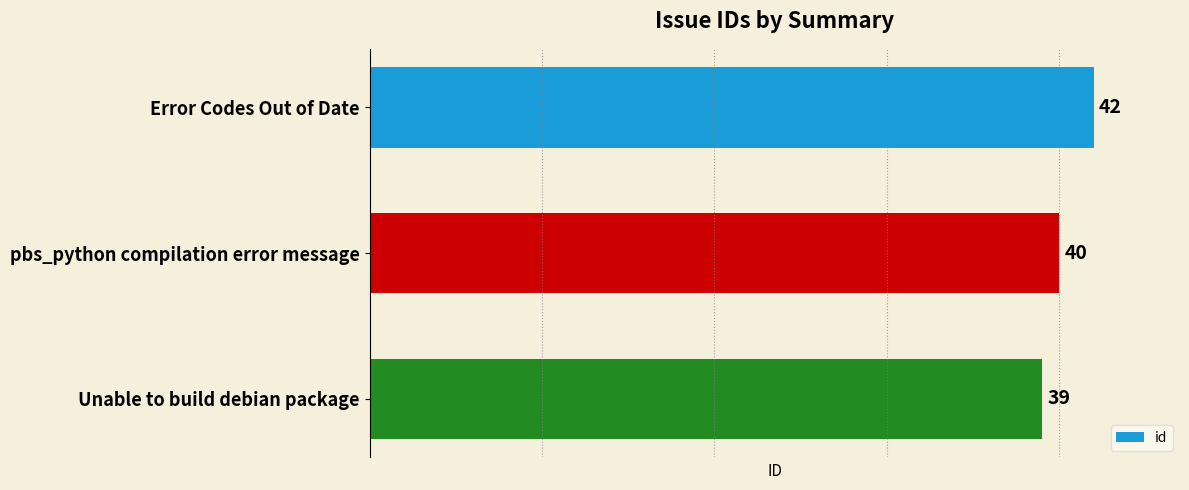

Which category has the lowest value across all series?

Unable to build debian package